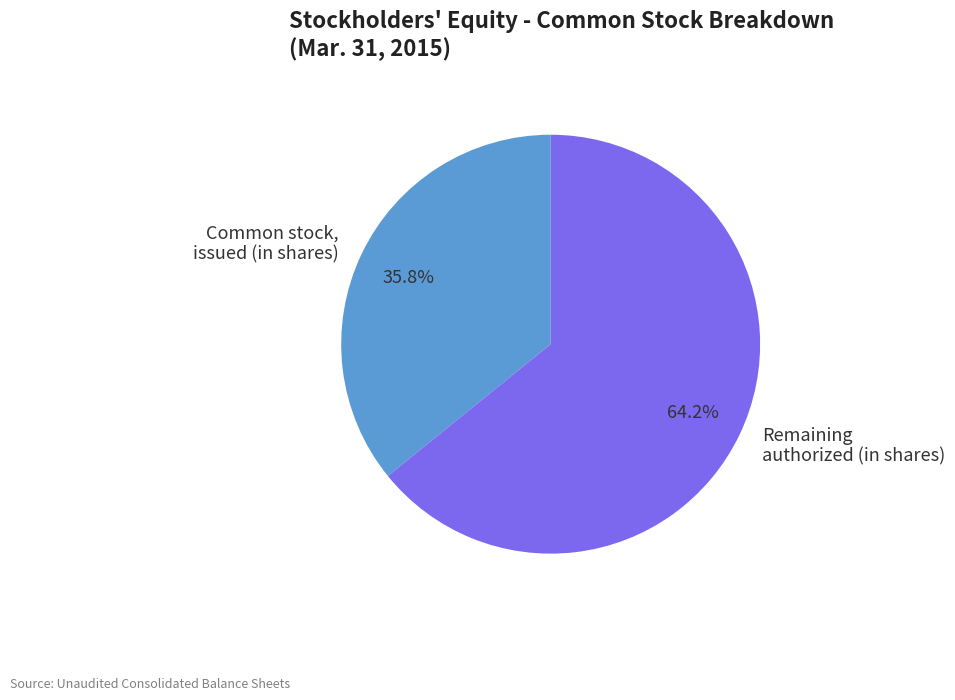

What percentage is NOT represented by Common stock, issued (in shares)?

64.2%